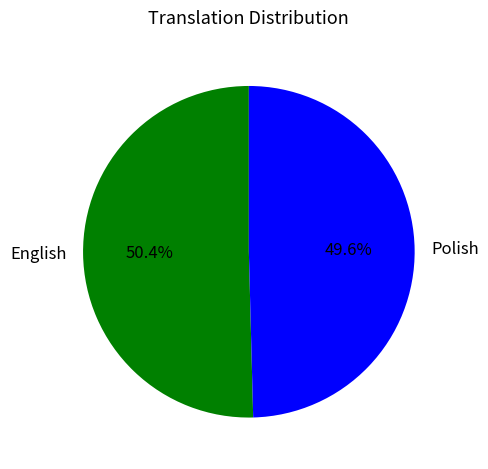

Is it true that Polish is 50% of the pie?

True